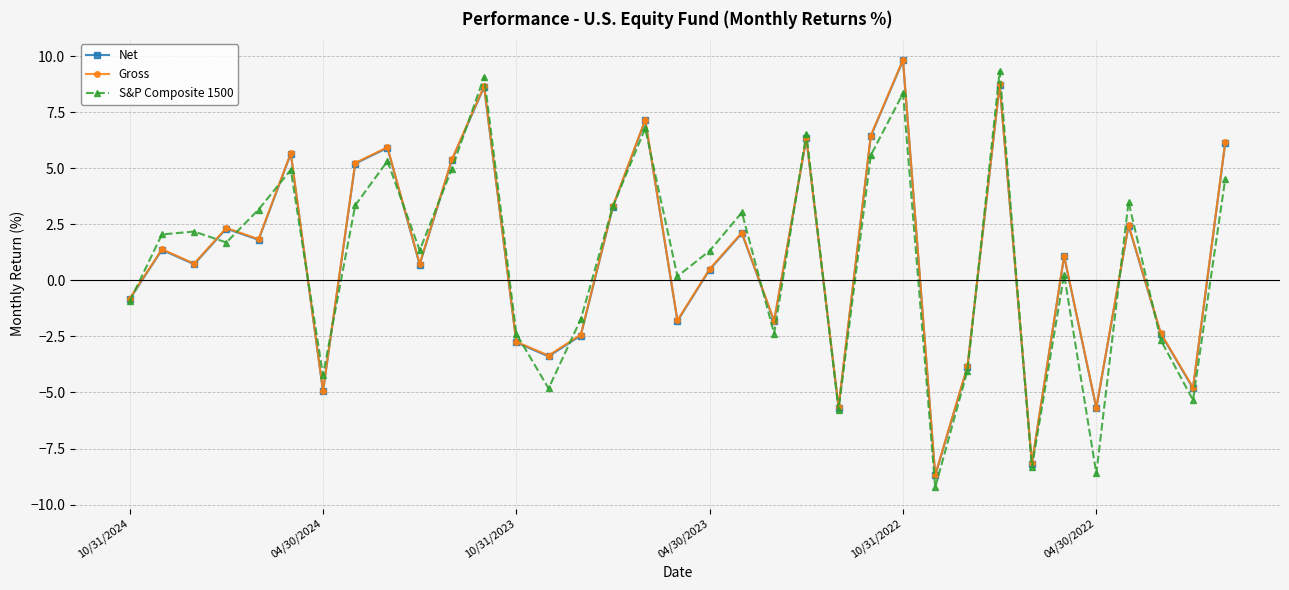

At how many categories does at least one series exceed -7?

33